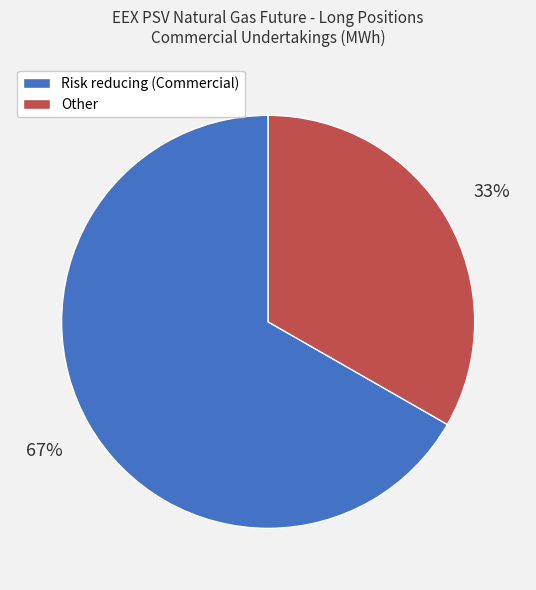

Which category accounts for the majority?

Risk reducing (Commercial)